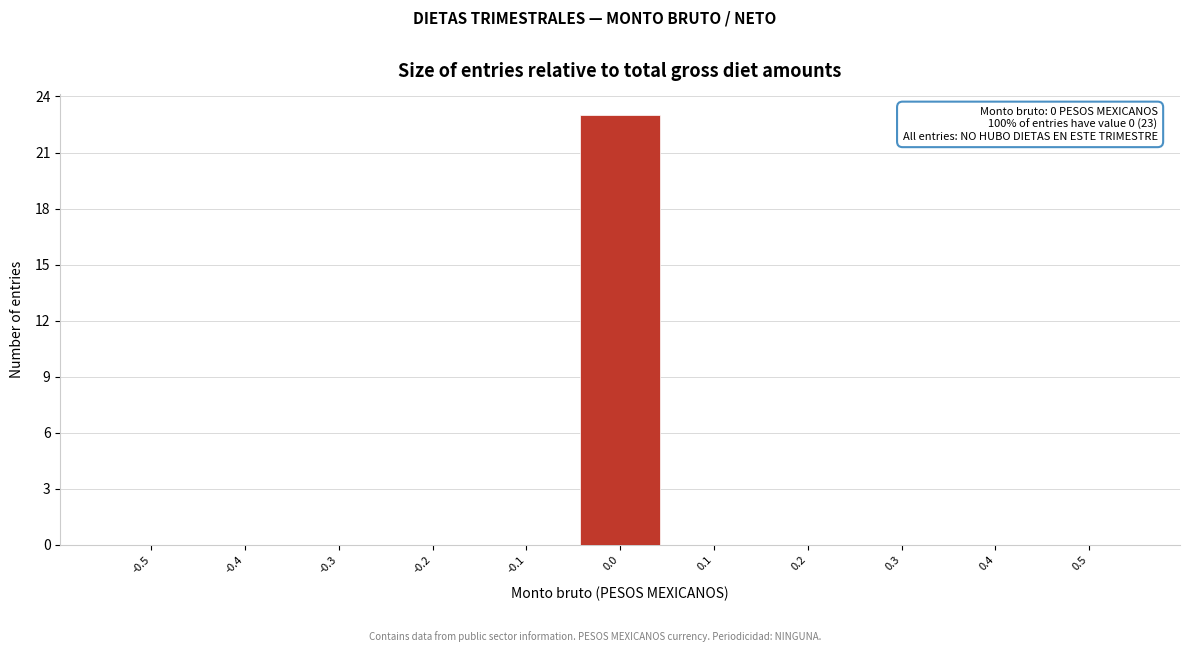

Reading left to right, transcribe all the data shown in this chart.

-0.5=0	-0.4=0	-0.3=0	-0.2=0	-0.1=0	0.0=23	0.1=0	0.2=0	0.3=0	0.4=0	0.5=0